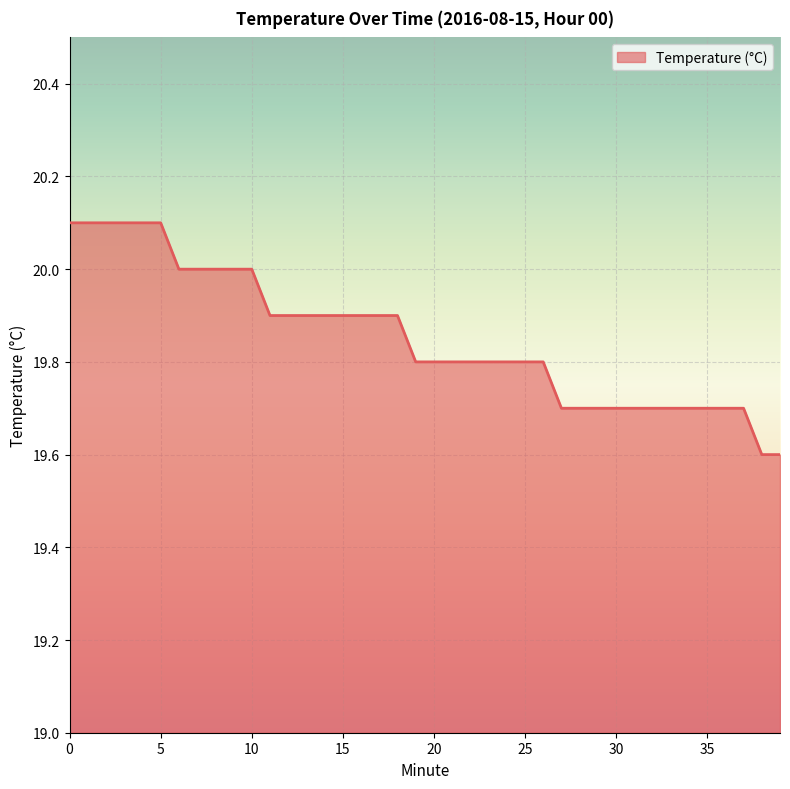

What is the minimum value shown in the chart?

19.6